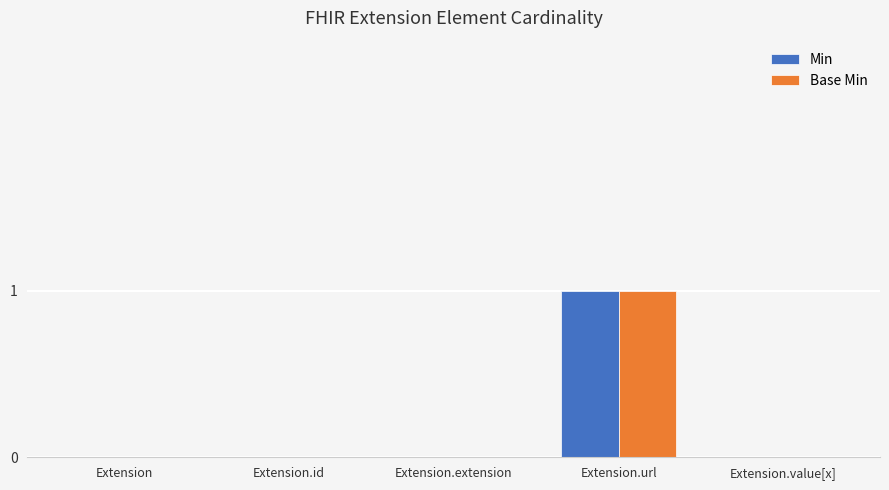

Which label corresponds to the largest value in the chart?

Extension.url